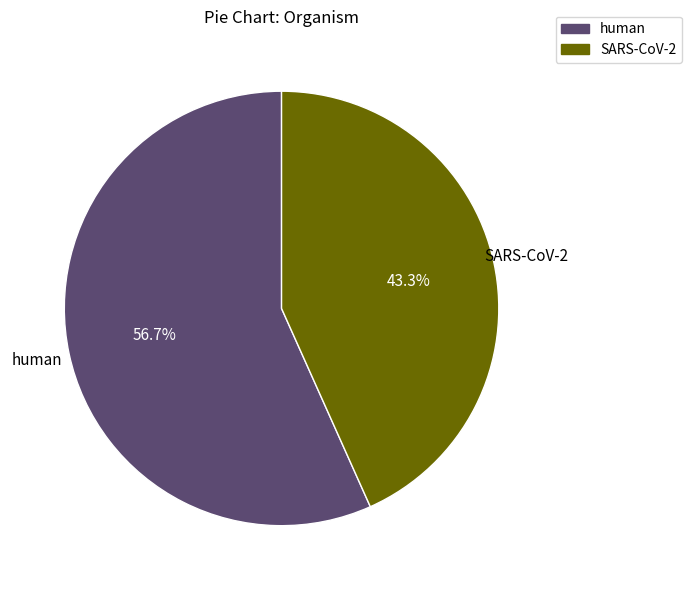

What is the ratio of the value at SARS-CoV-2 to the value at human?

0.8